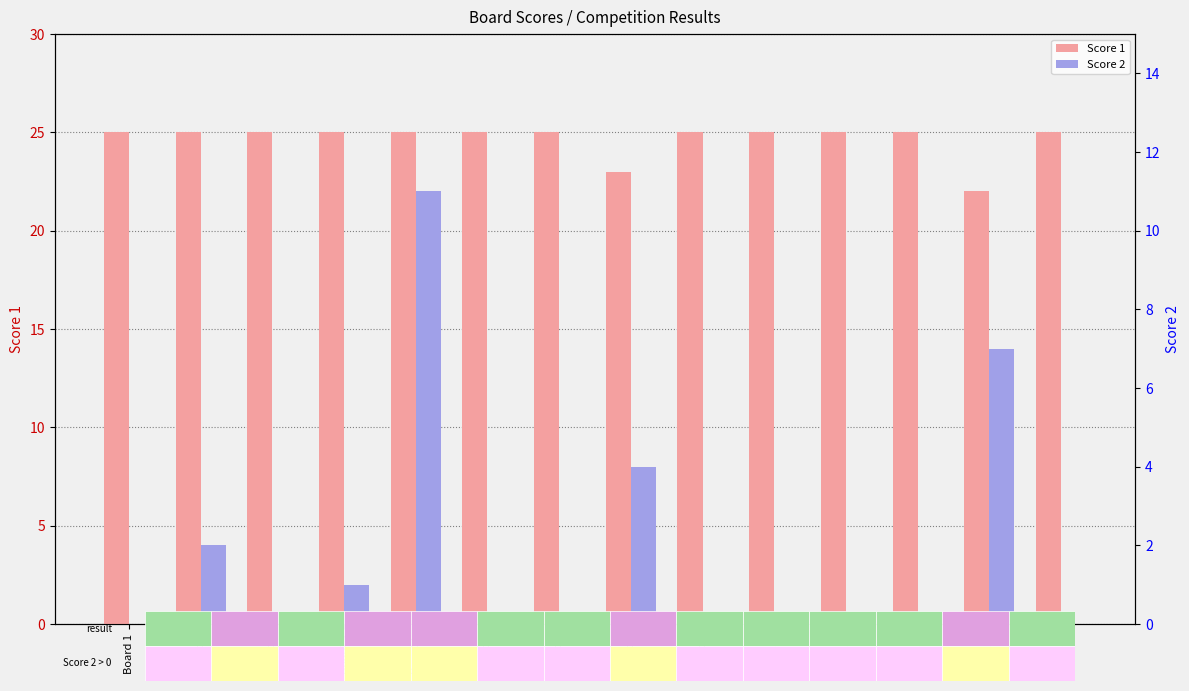

Rank the series by their average value, from lowest to highest.

Score 2, Score 1